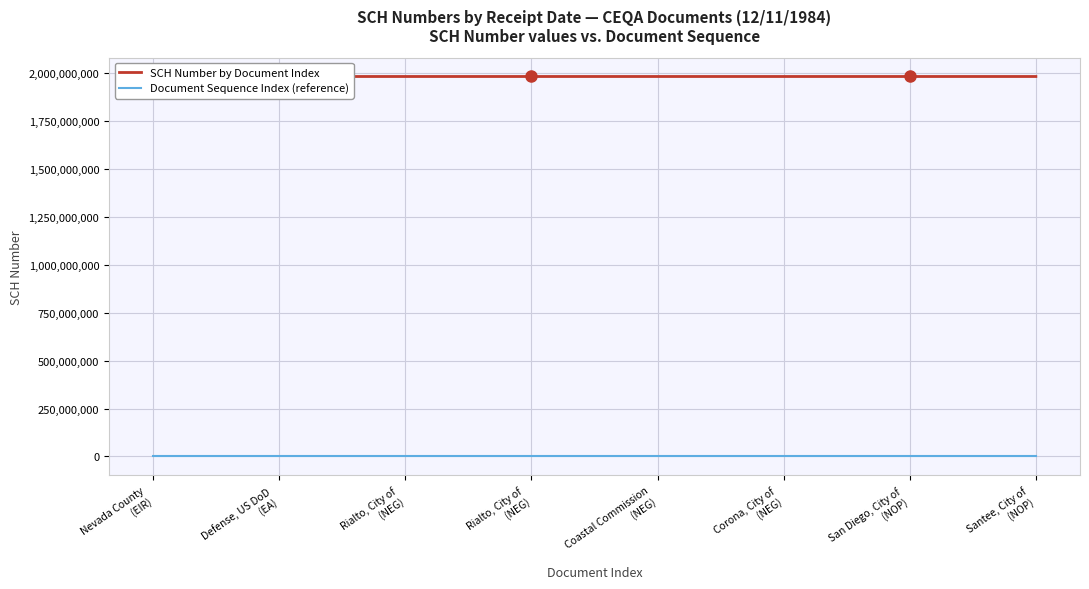

True or false: SCH Number by Document Index and Document Sequence Index (reference) intersect in this chart.

False